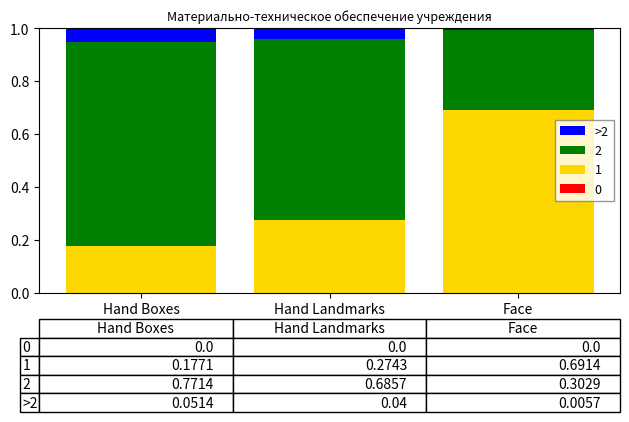

List the labels in order of 1 value, largest first.

Face, Hand Landmarks, Hand Boxes